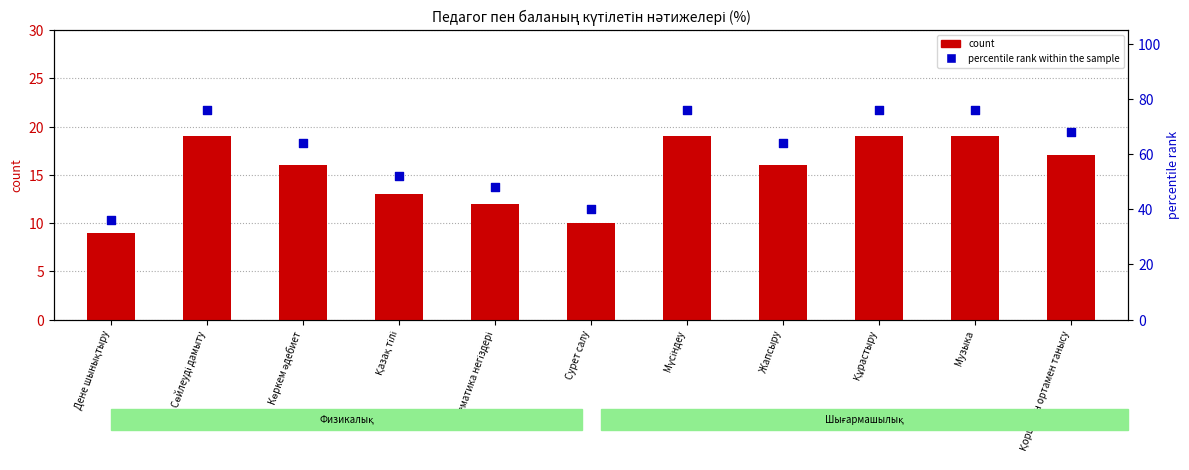

Which series has the widest spread of Y values?

percentile rank within the sample